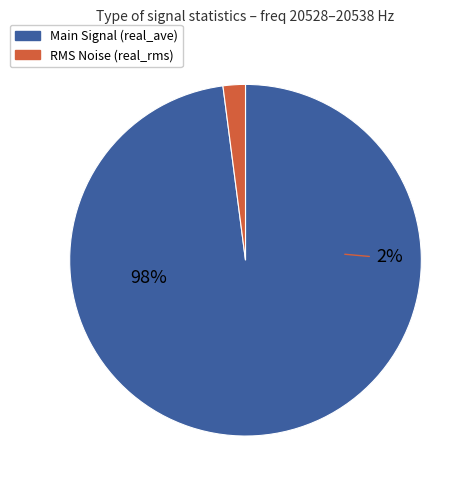

Is real_min the majority of the pie?

No